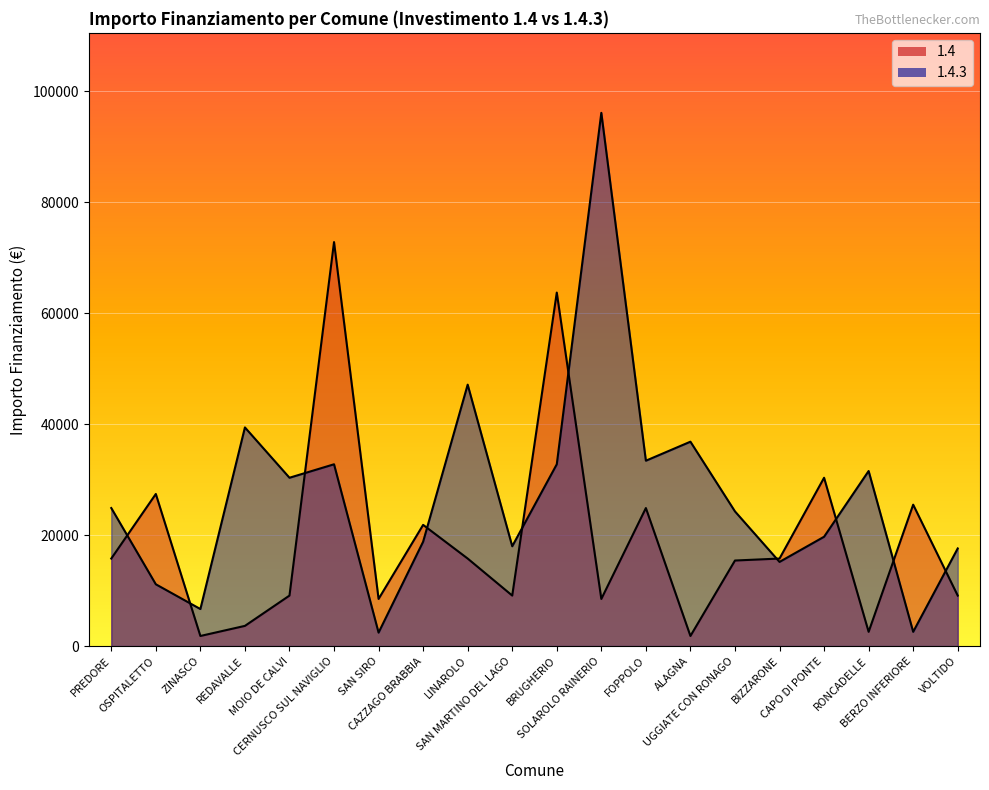

What is the difference between the second highest and second lowest values in the 1.4 series?

61914